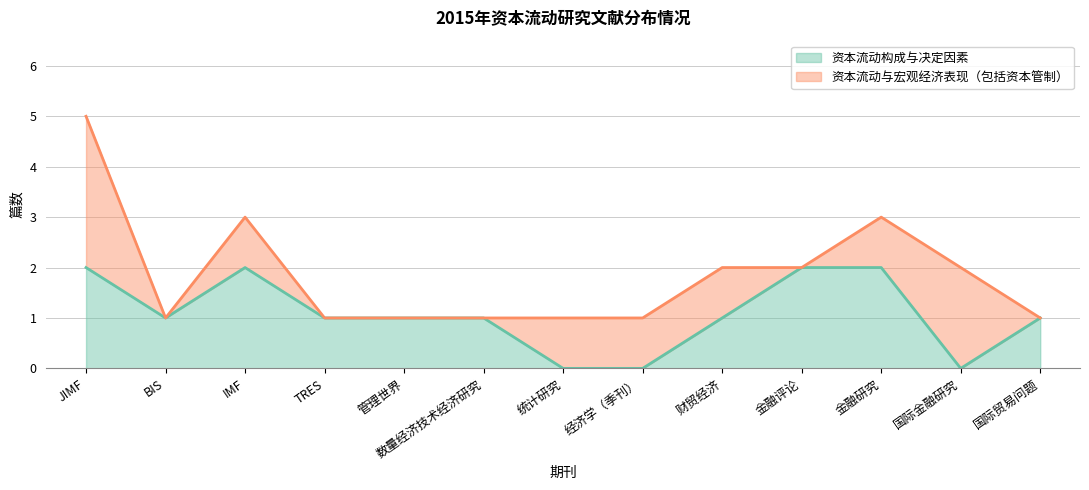

Which category has the lowest value across all series?

统计研究